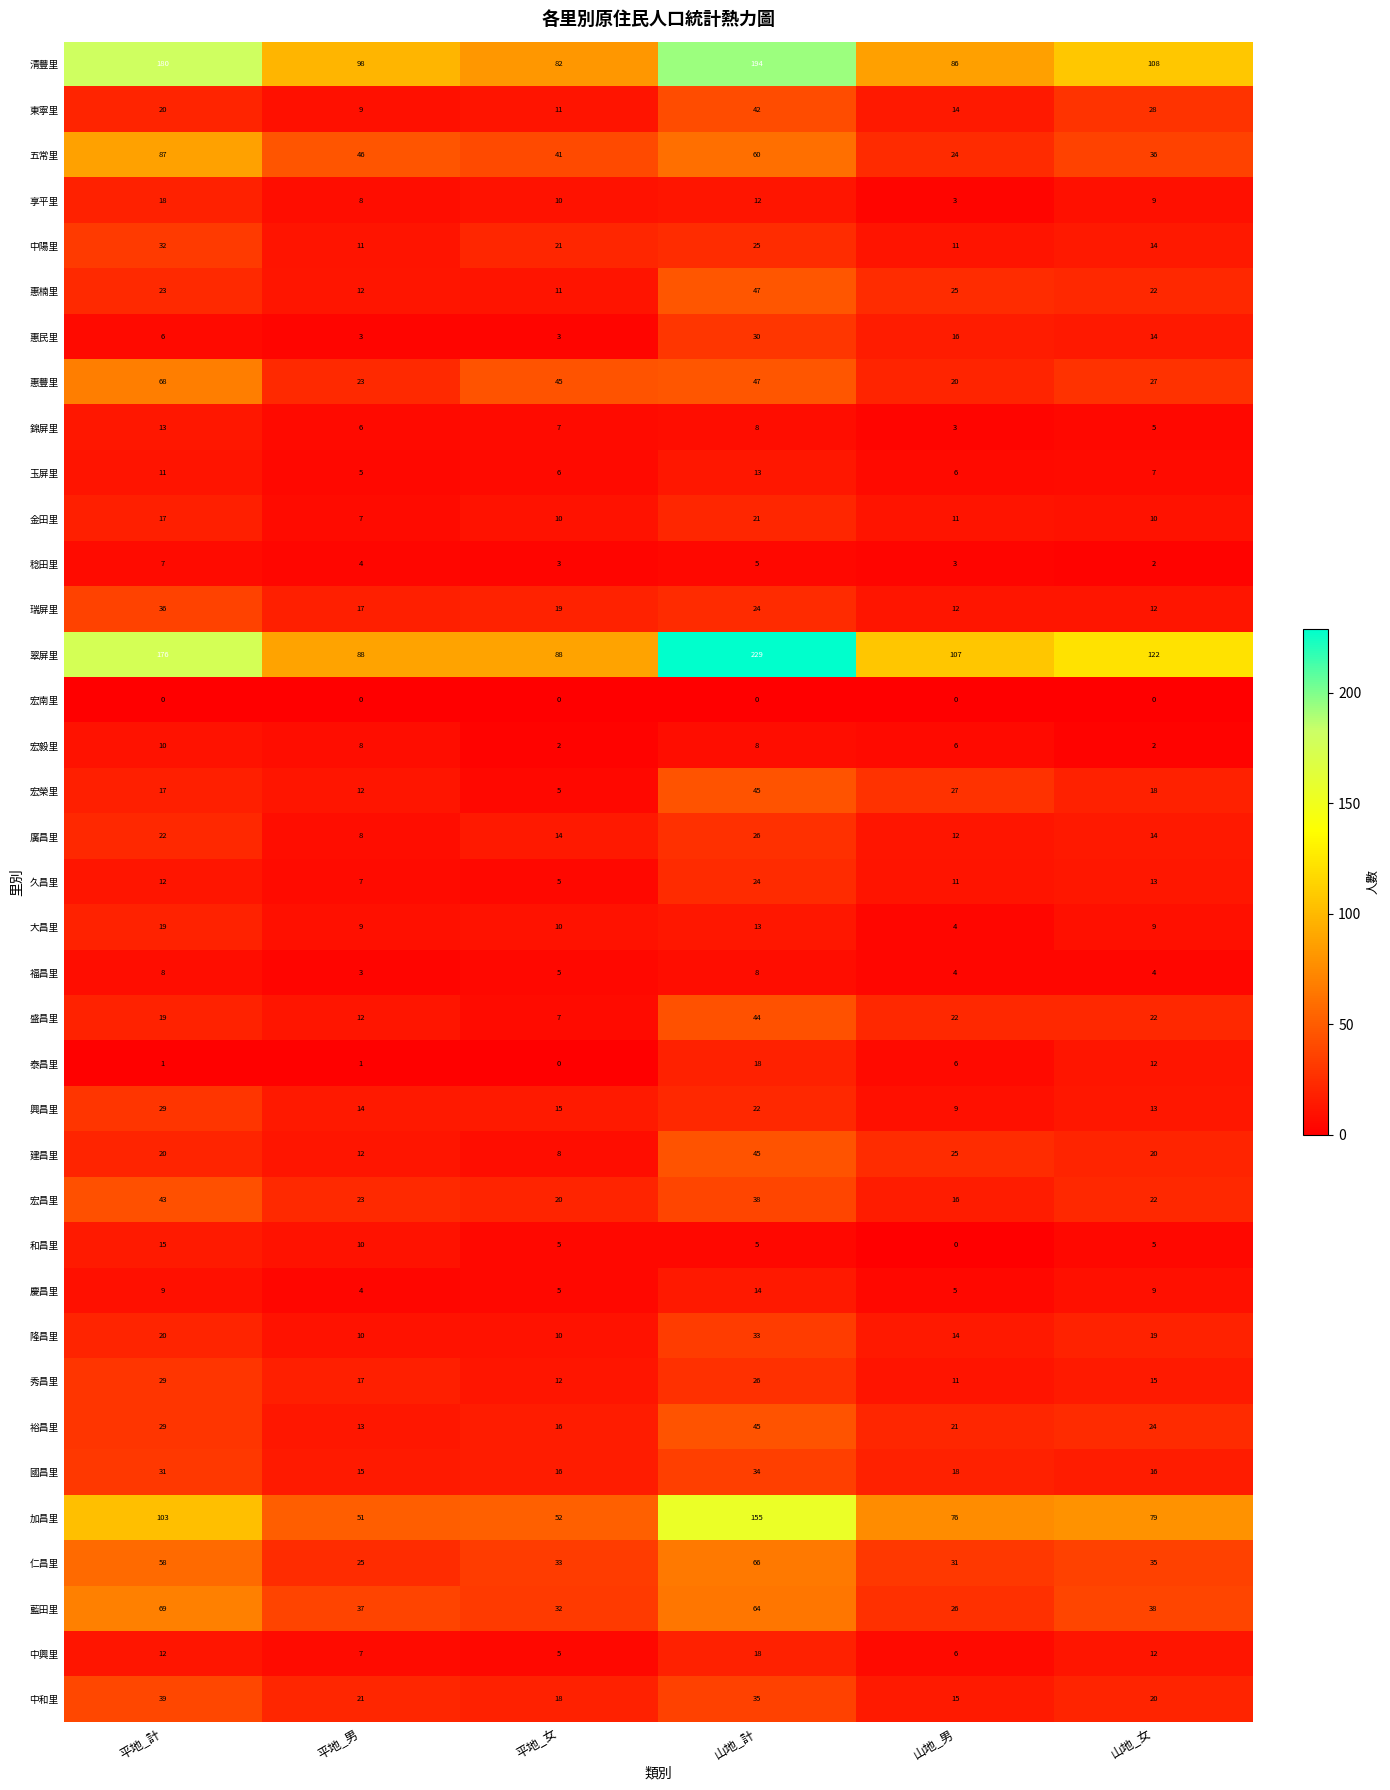

What is the greatest value displayed?

229